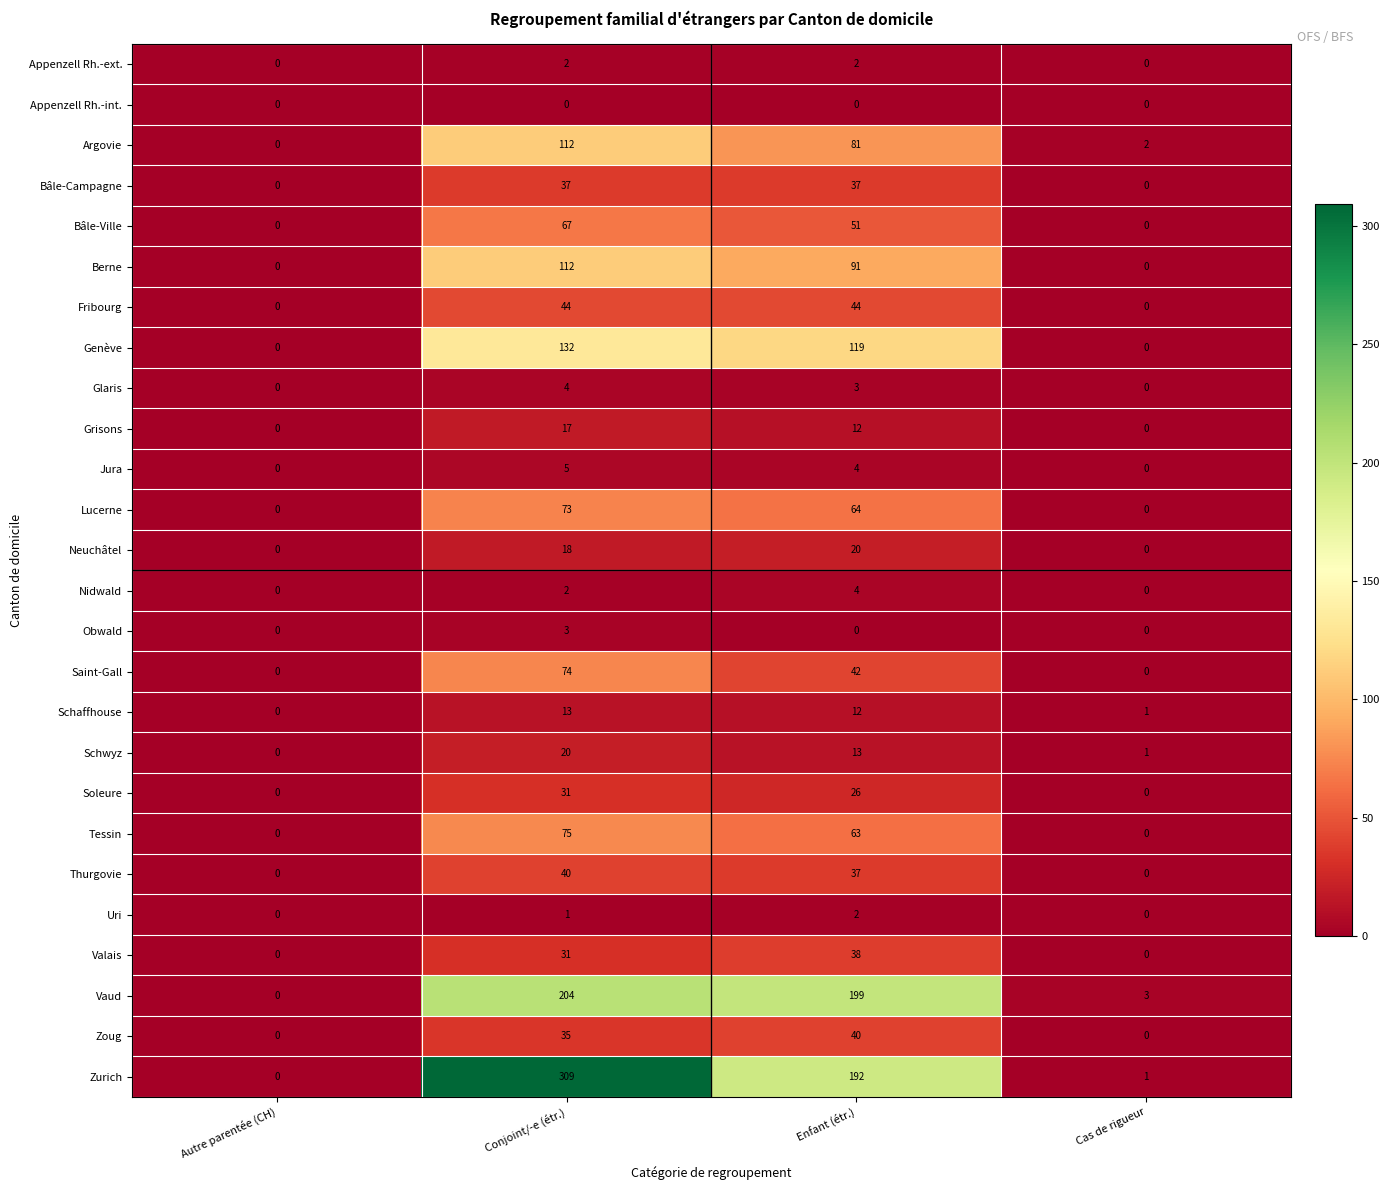

What is the approximate value of Genève at Enfant (étr.), to the nearest 10?

120